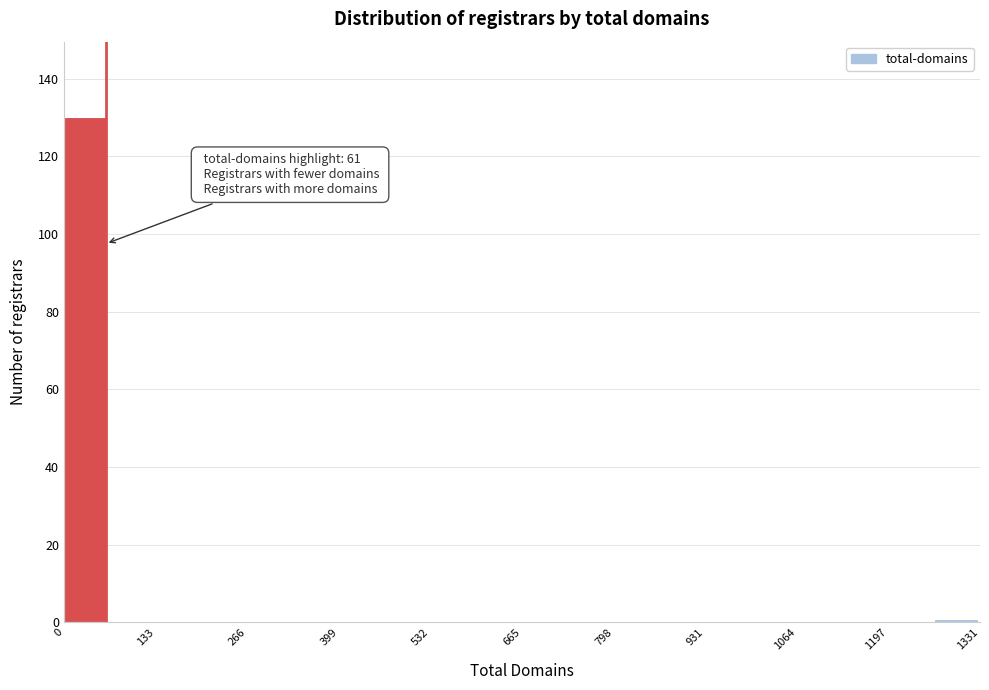

Read against the x-axis, roughly where is the centre of the tallest bar?

40